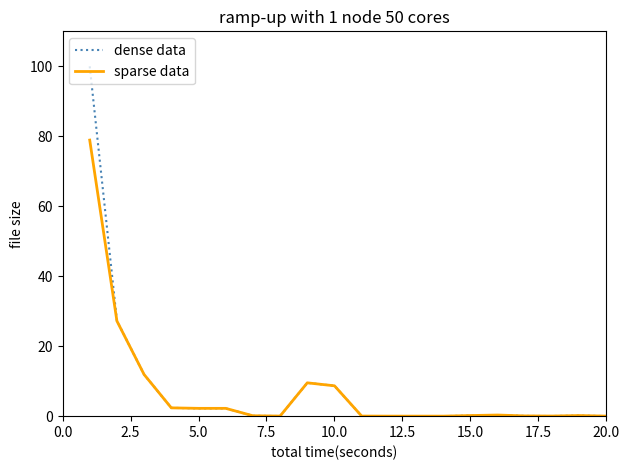

List the series in order of their peak value, highest first.

dense data, sparse data